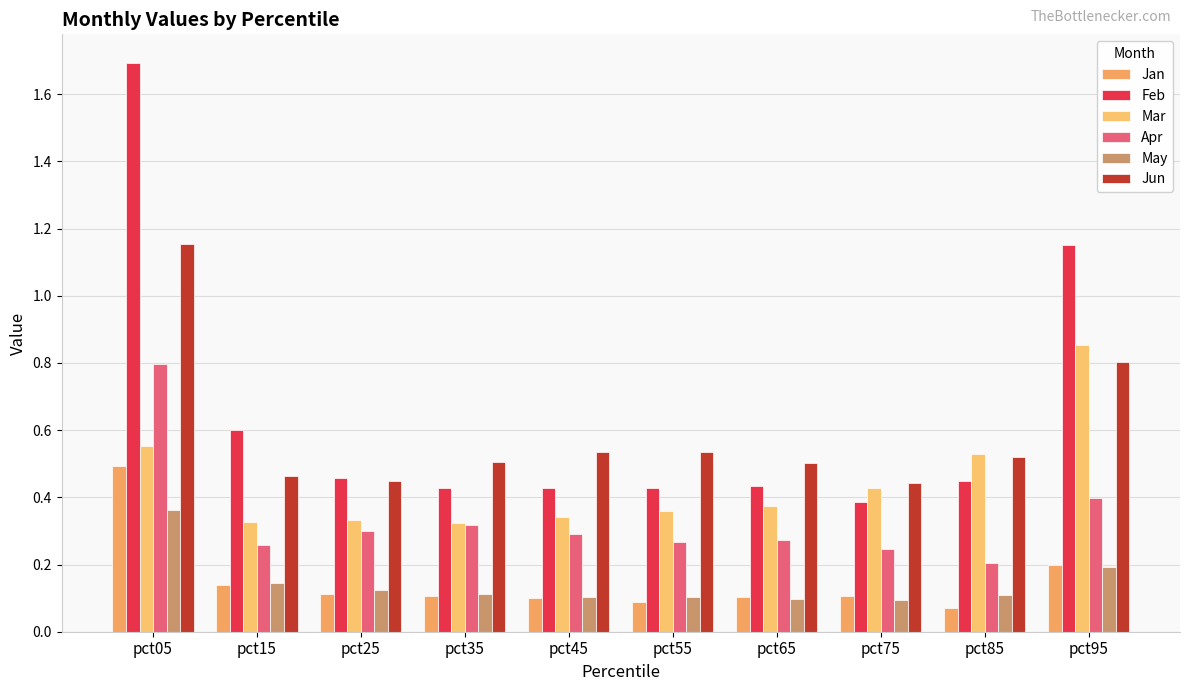

Rank the series by their maximum value, from highest to lowest.

Feb, Jun, Mar, Apr, Jan, May